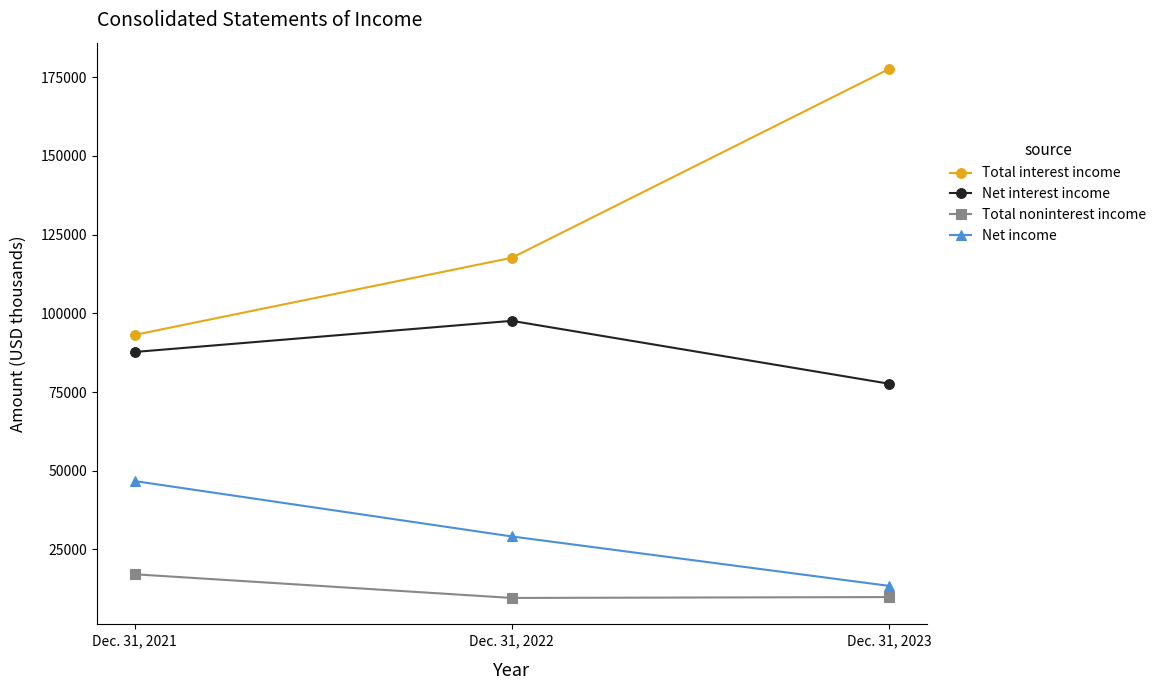

Count the number of categories in the chart.

3